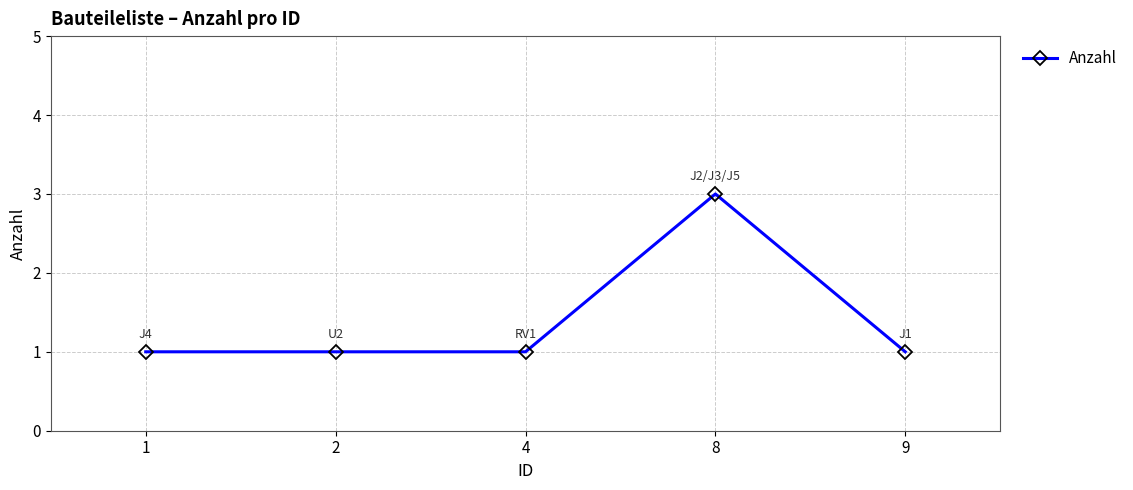

Does the chart display data point markers on the line(s)?

Yes